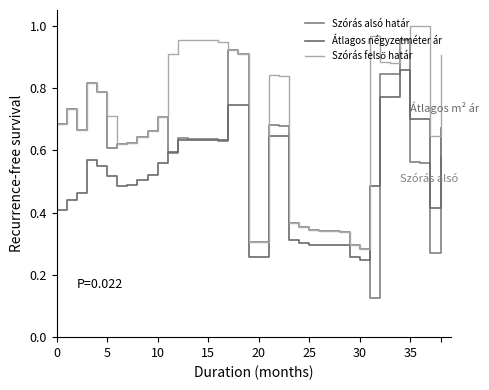

Does the chart have visible grid lines?

No